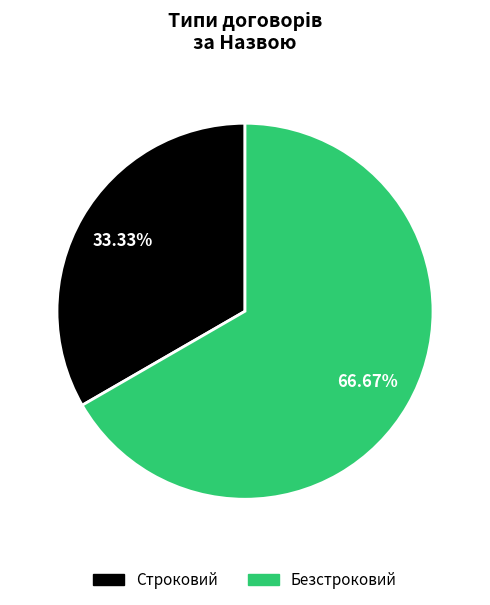

To the nearest percent, what is the difference between the Безстроковий and Строковий slice percentages?

33%